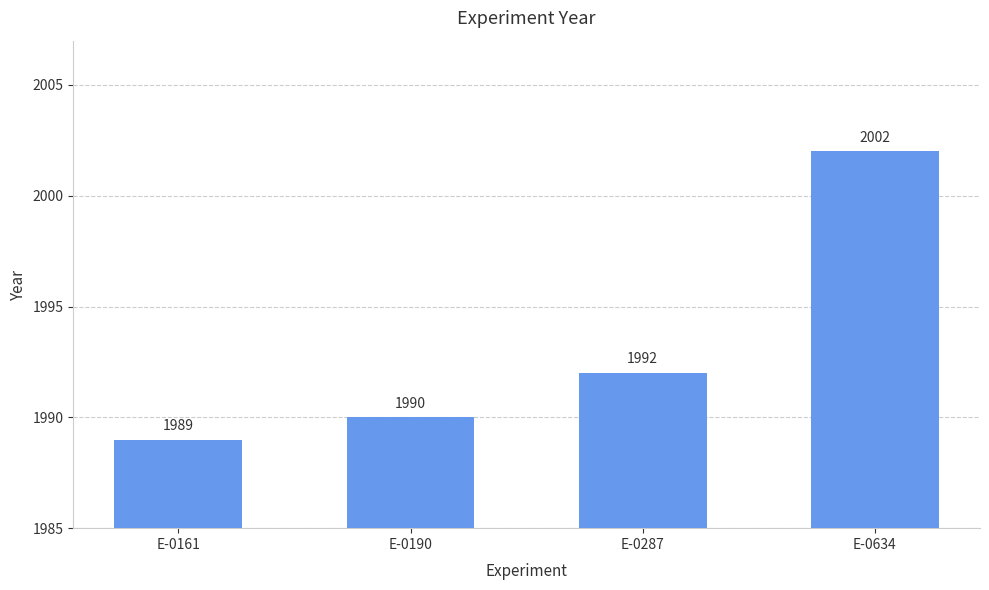

Rank the categories by value from lowest to highest.

E-0161, E-0190, E-0287, E-0634